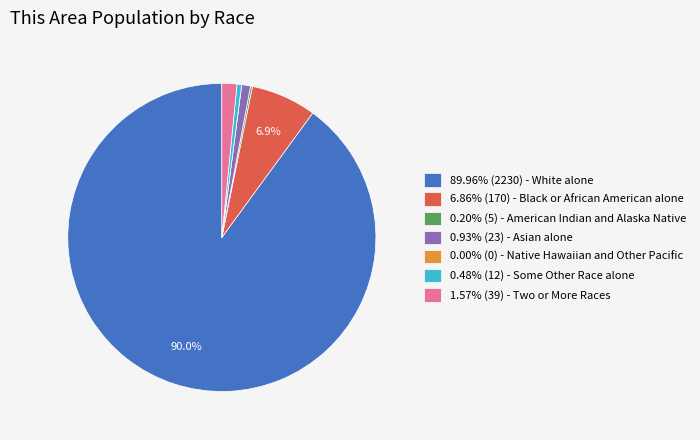

What portion of the pie excludes 6.86% (170) - Black or African American alone?

93.1%